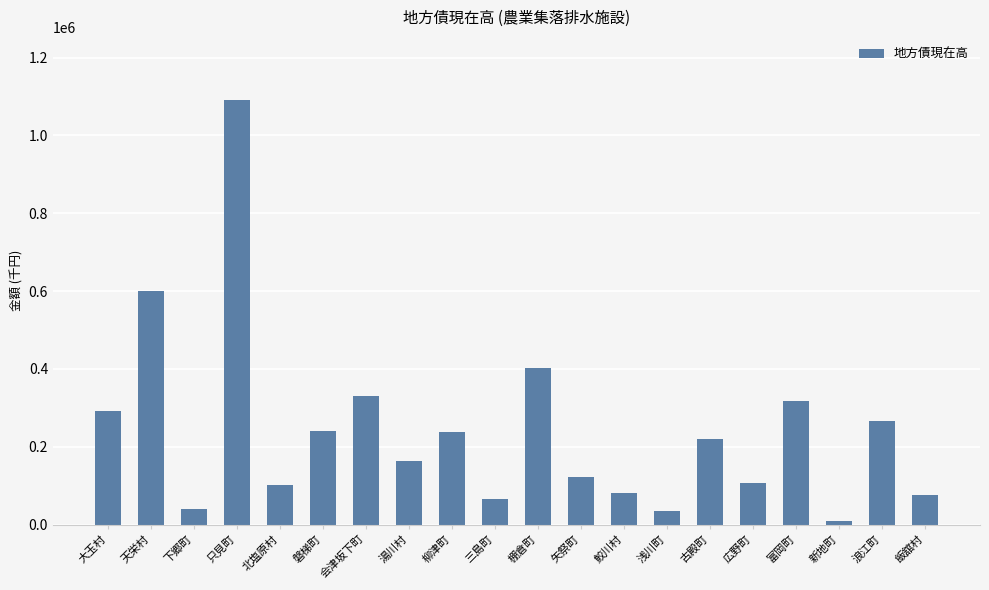

What is the difference between the second highest and second lowest values?

567830